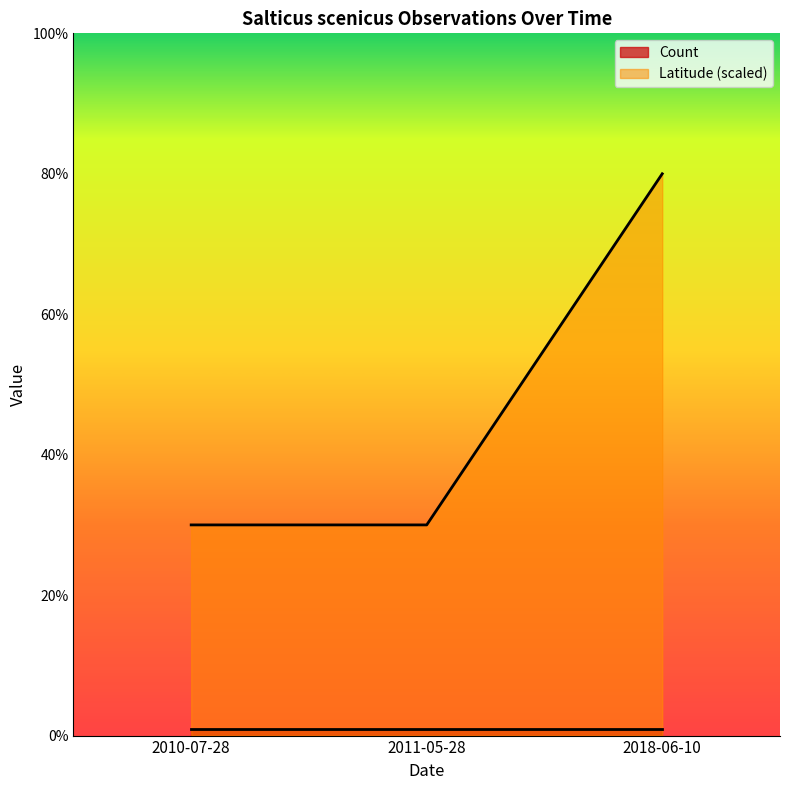

List the labels in order of value, smallest first.

2010-07-28, 2011-05-28, 2018-06-10